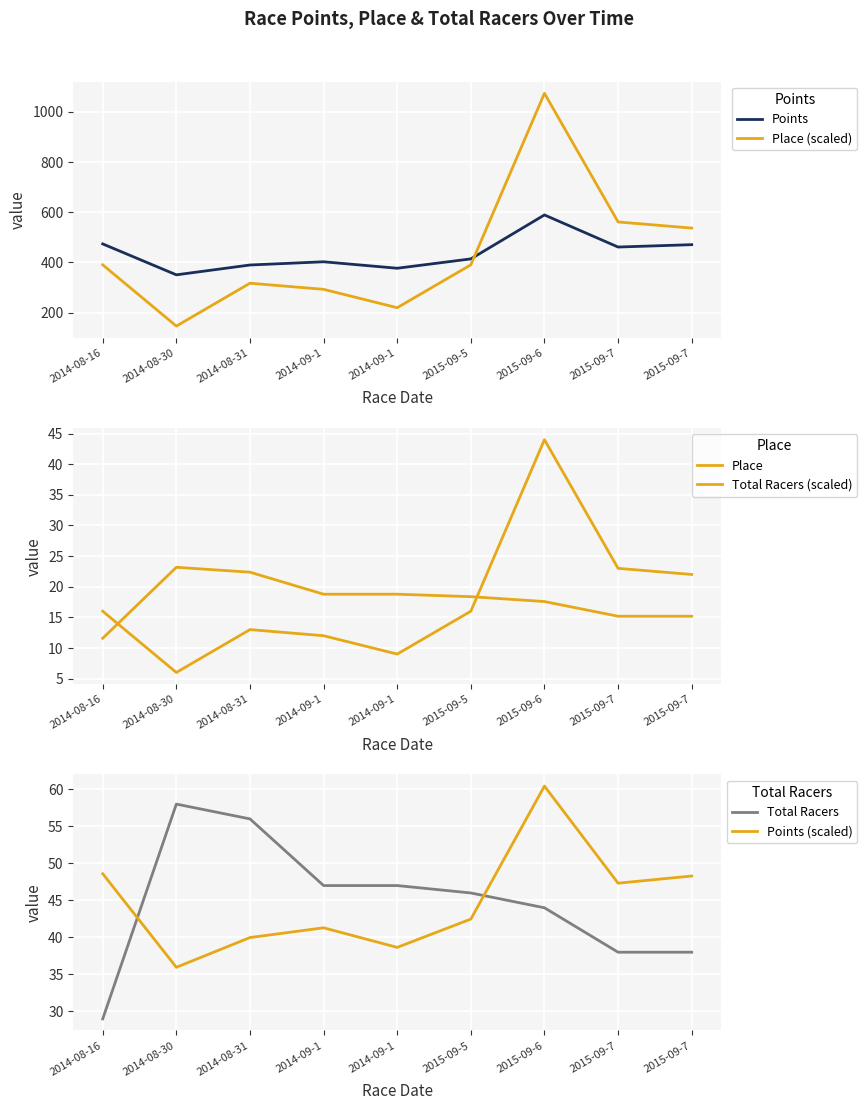

What is the label of the 1st point from the left?

2014-08-16